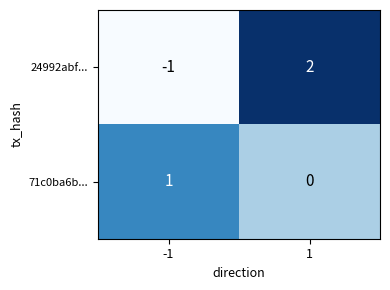

Which series has the largest range (max minus min)?

24992abf...